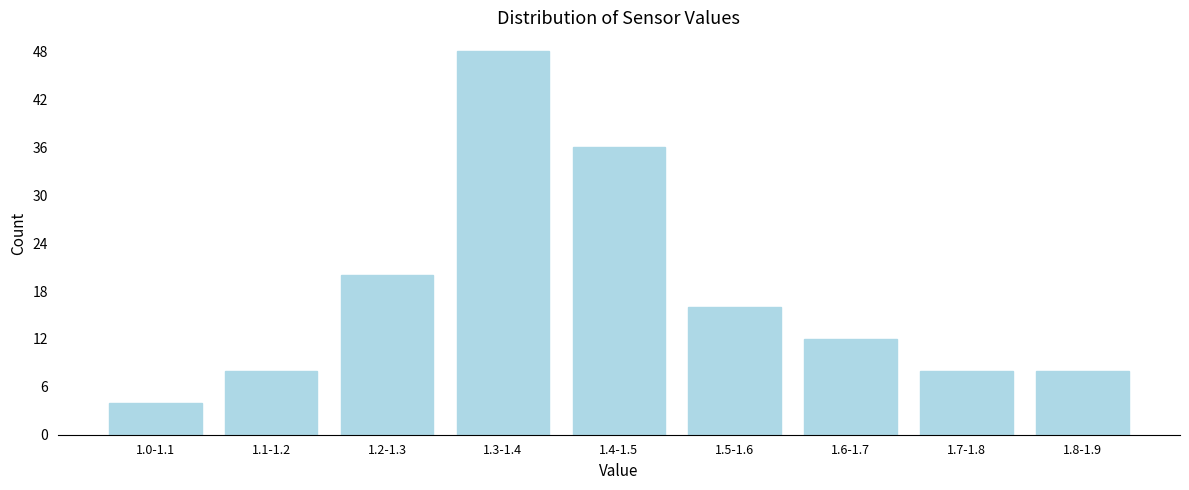

Reading right to left, transcribe all the data shown in this chart.

1.8-1.9=8	1.7-1.8=8	1.6-1.7=12	1.5-1.6=16	1.4-1.5=36	1.3-1.4=48	1.2-1.3=20	1.1-1.2=8	1.0-1.1=4